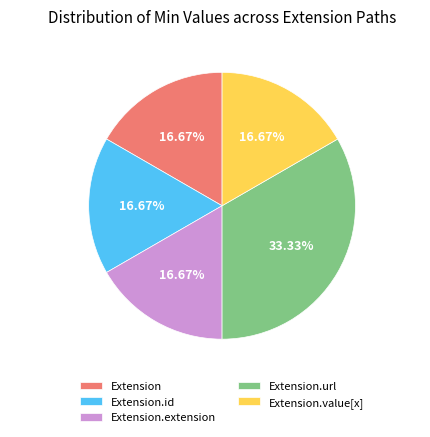

Is there any slice that represents more than half of the pie?

No